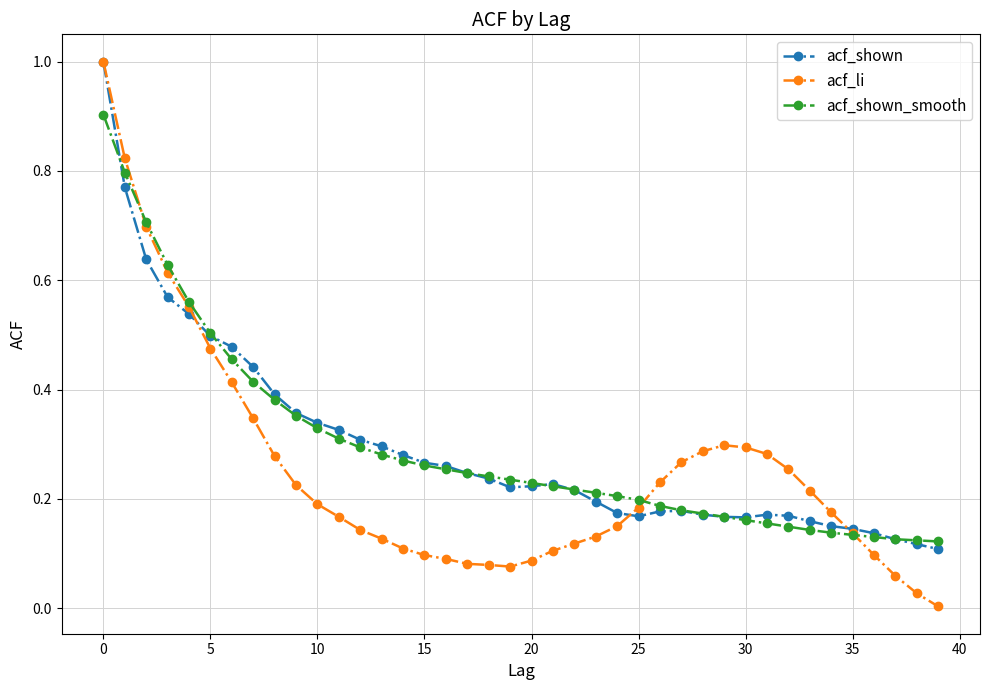

Which series has the largest range (max minus min)?

acf_li